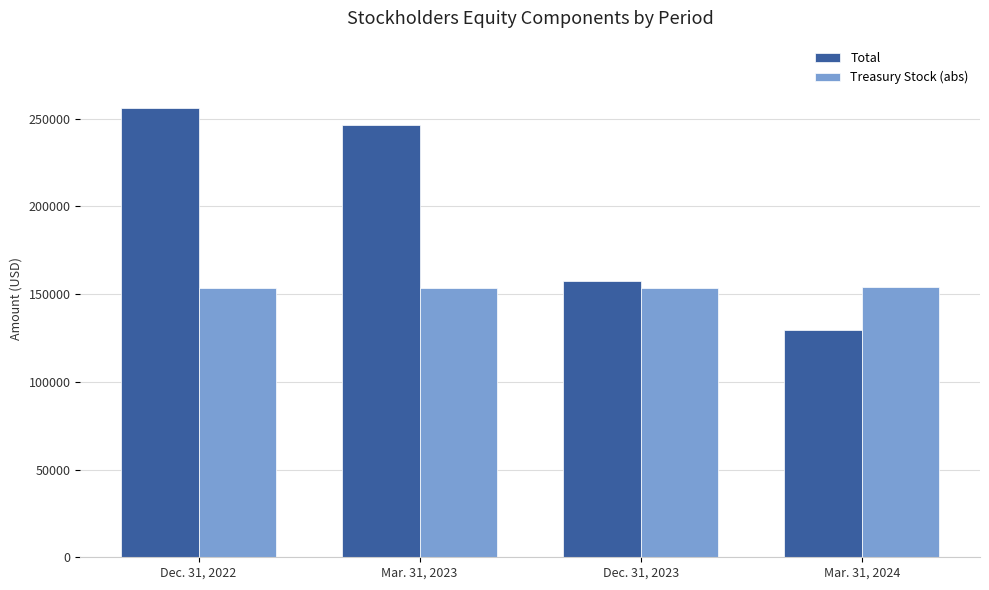

What is the difference between the highest and lowest values at Dec. 31, 2023?

3693